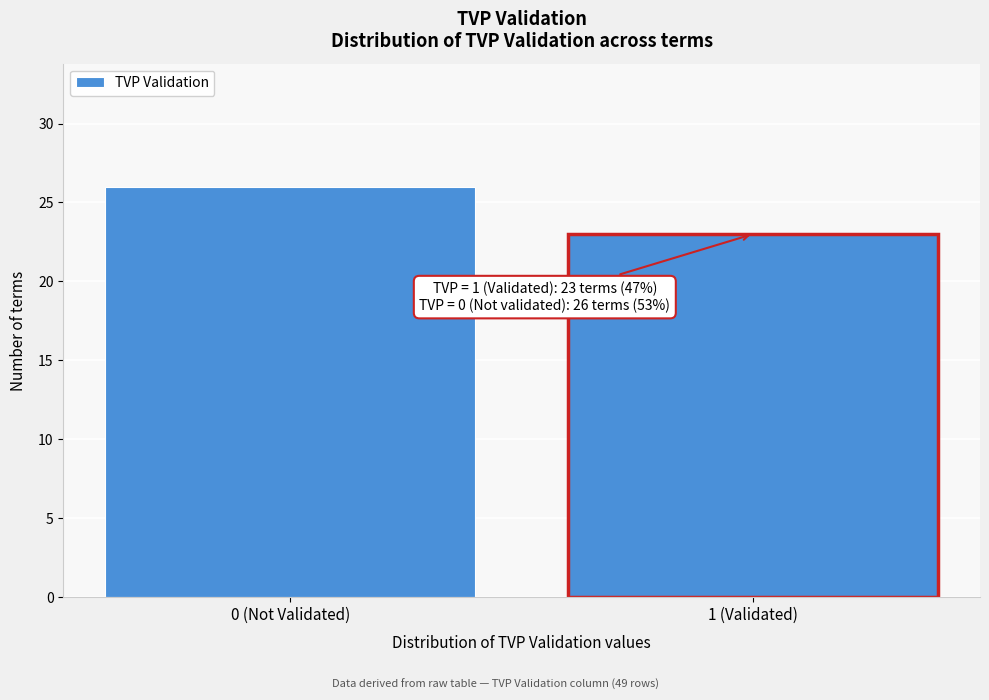

Reading right to left, transcribe all the data shown in this chart.

1 (Validated)=23	0 (Not Validated)=26